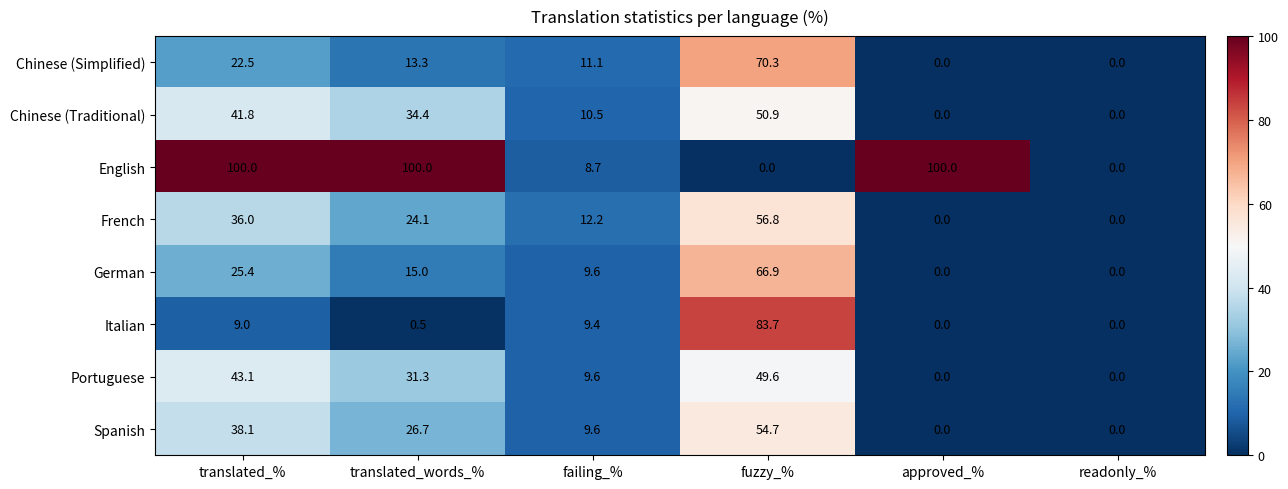

What is the average value of the Chinese (Traditional) series?

22.9